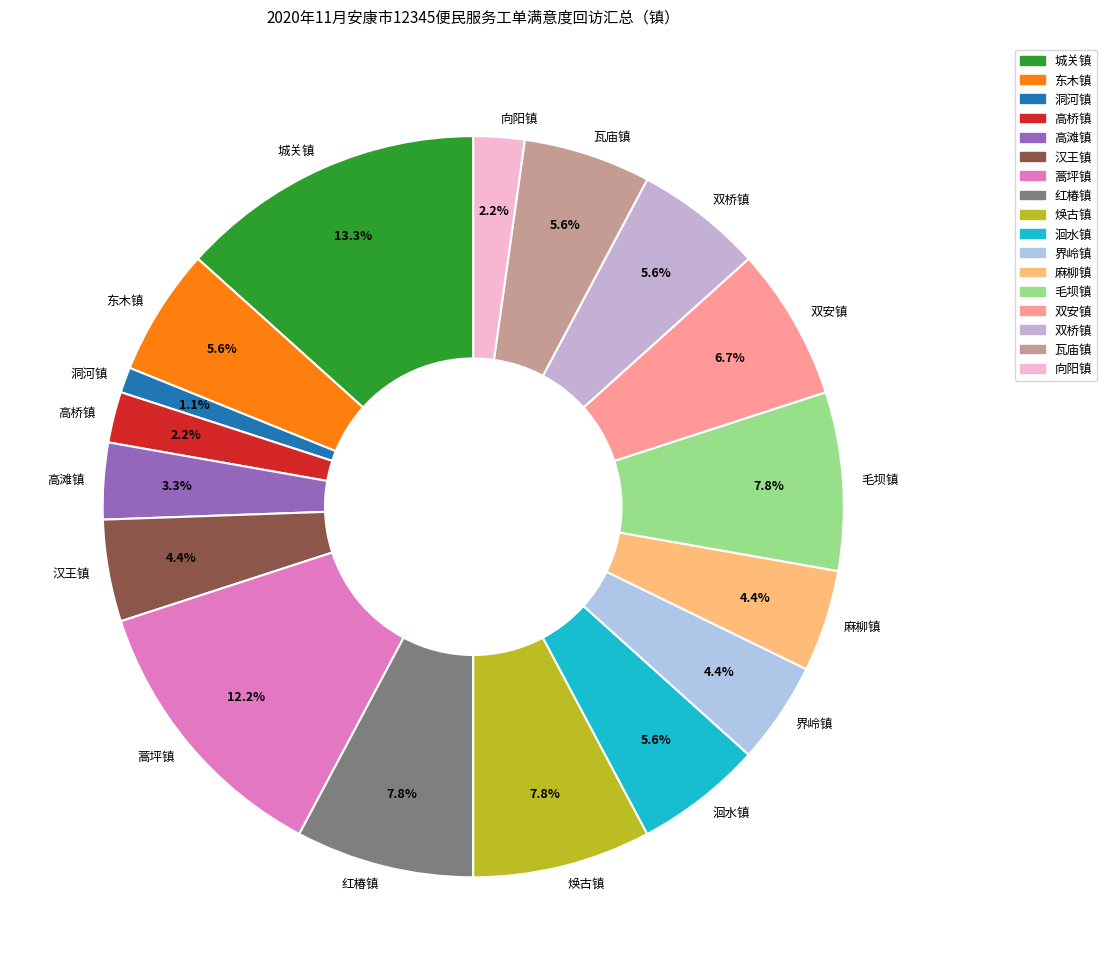

To the nearest percent, what percentage of the pie is 洄水镇?

6%